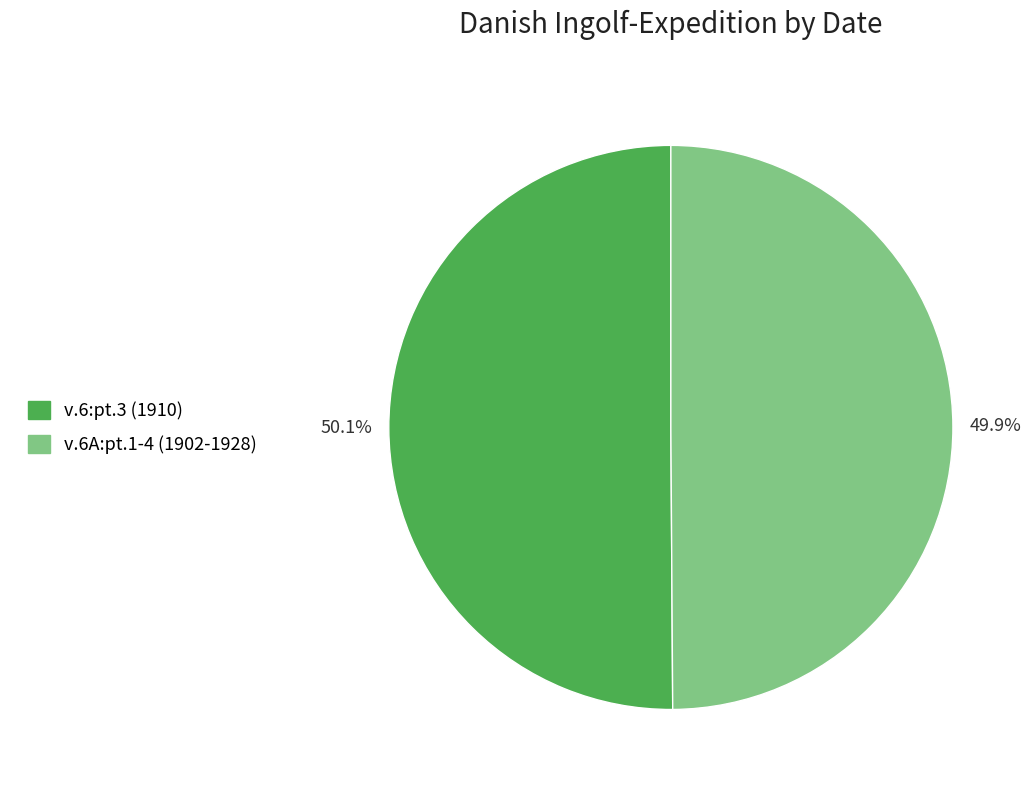

What is the ratio of the value at v.6:pt.3 (1910) to the value at v.6A:pt.1-4 (1902-1928)?

1.0